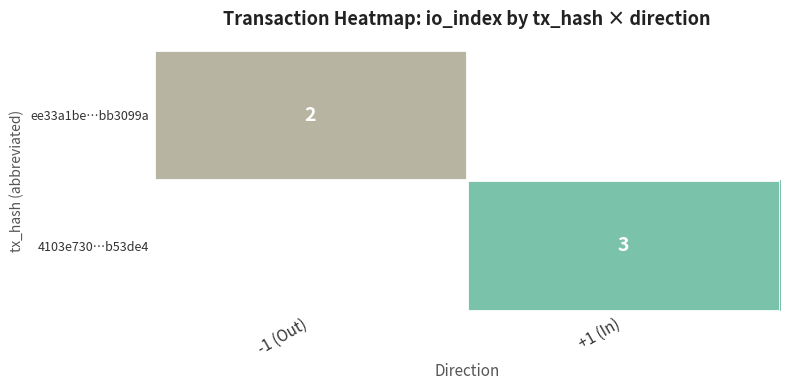

What is the greatest value displayed?

3.0